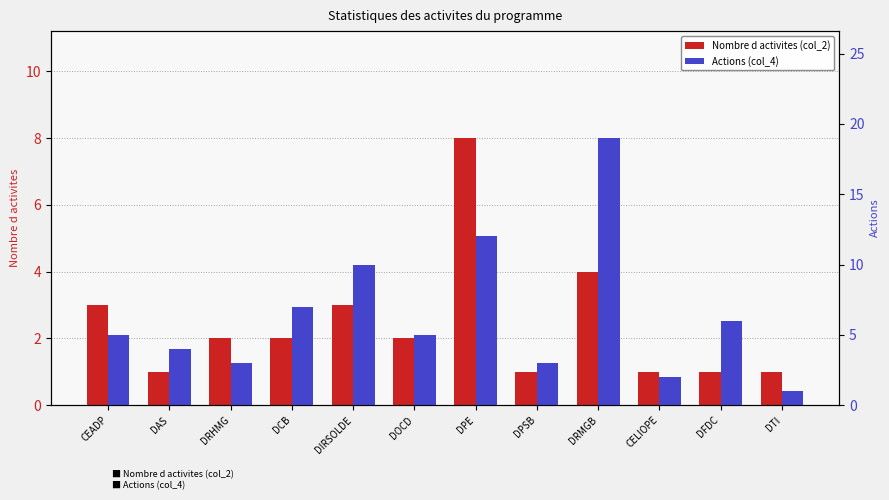

What is the value of the Nombre d activites (col_2) bar at the 2nd from the left?

1